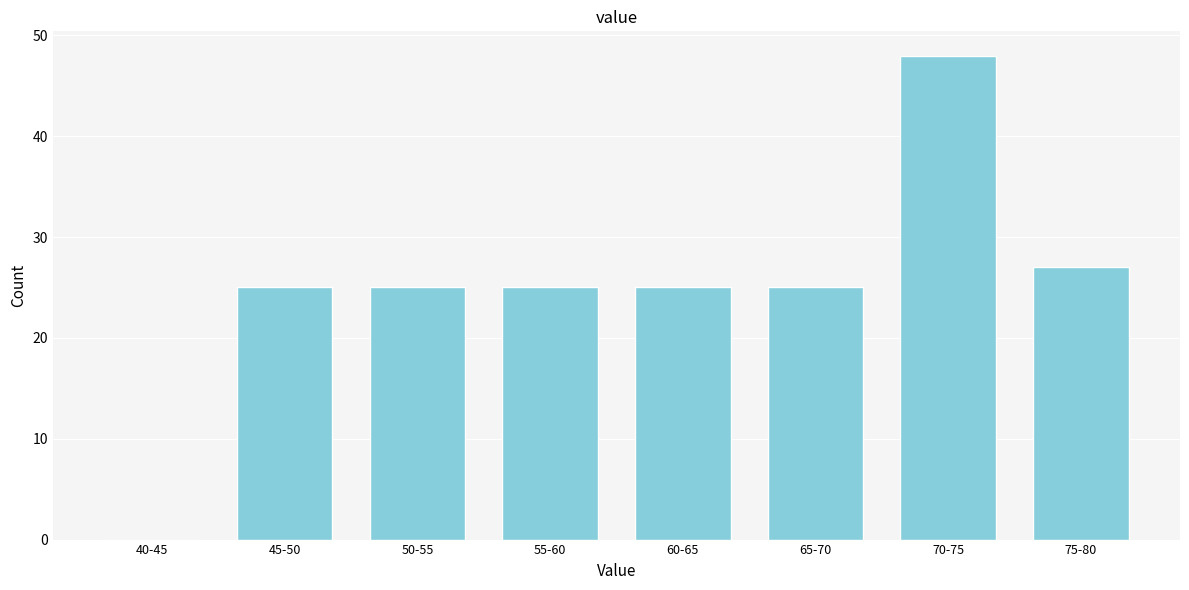

Reading left to right, what are all the values shown in this chart?

40-45=0	45-50=25	50-55=25	55-60=25	60-65=25	65-70=25	70-75=48	75-80=27